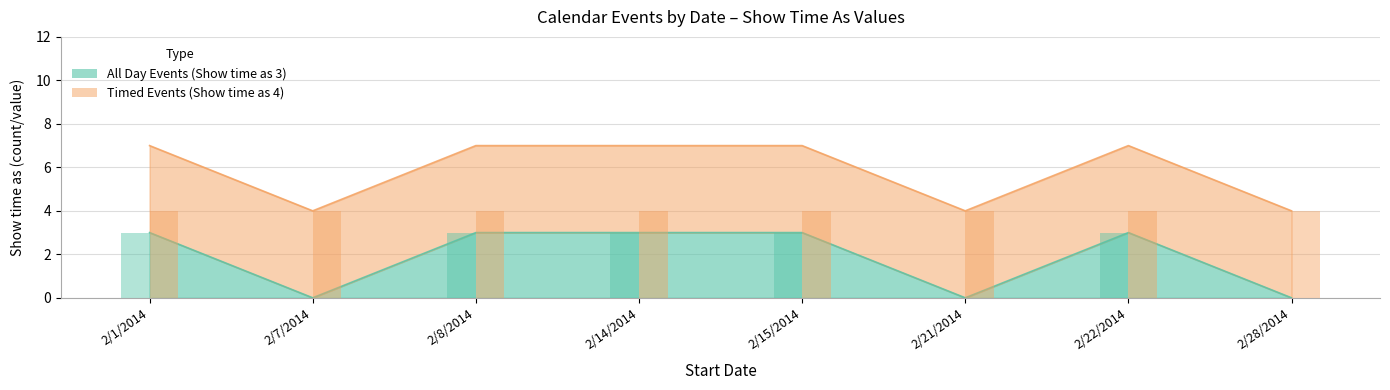

What is the label of the 7th bar from the right?

2/7/2014